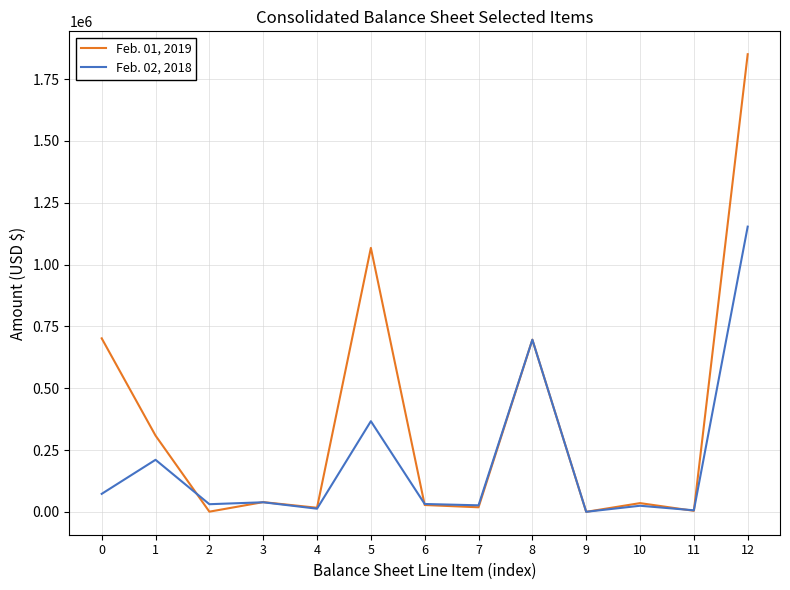

Rank the series by their maximum value, from lowest to highest.

Feb. 02, 2018, Feb. 01, 2019